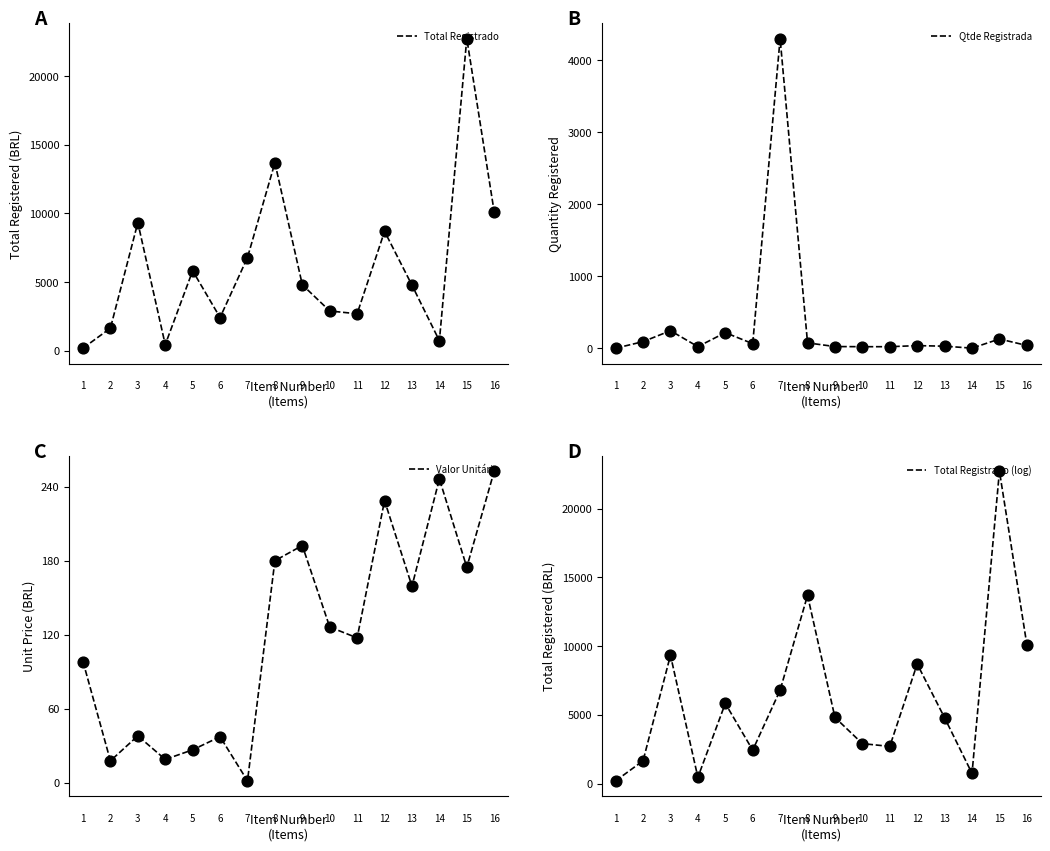

Which series reaches the minimum Y coordinate?

Valor Unitário